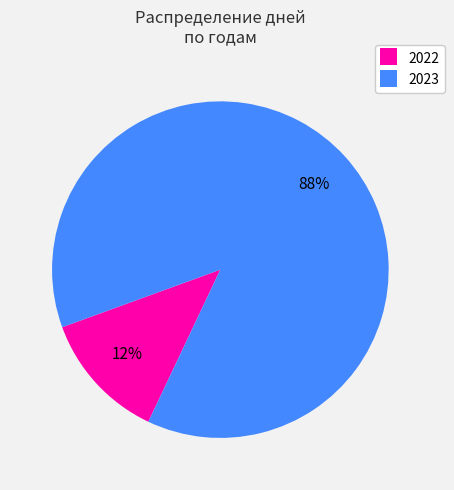

Is it true that 2023 is 88% of the pie?

True